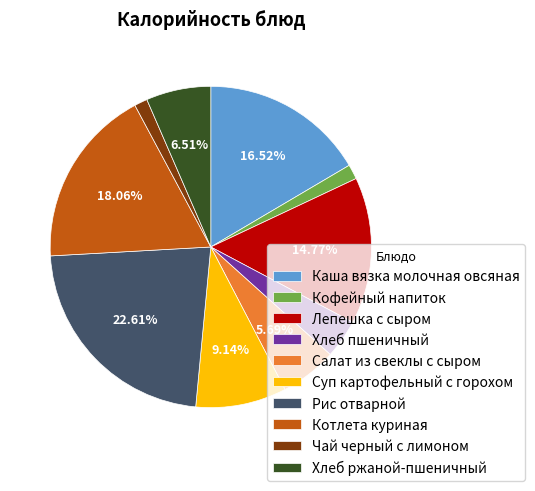

Combined, do Суп картофельный с горохом and Лепешка с сыром account for over 50%?

No